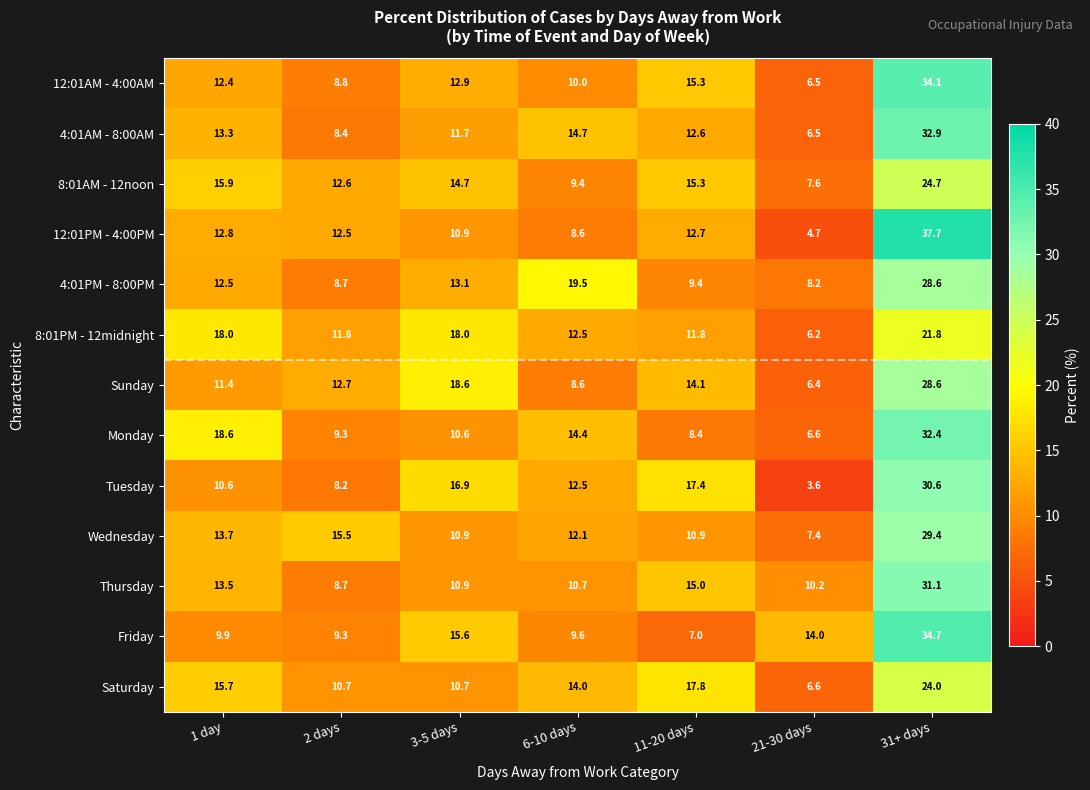

The Tuesday series shows 16.9 at 3-5 days. True or false?

True